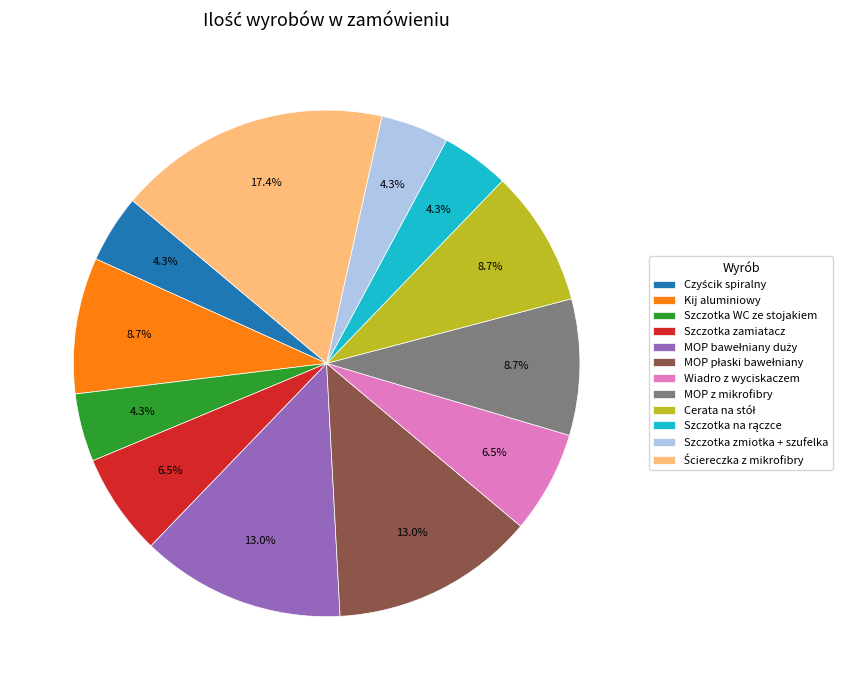

Is there any slice that represents more than half of the pie?

No